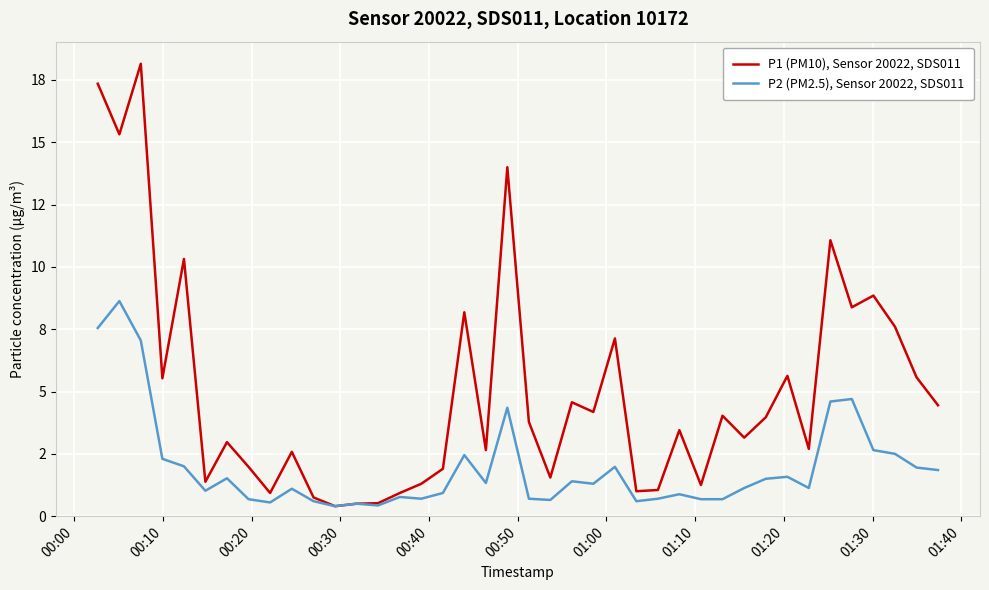

True or false: P1 (PM10), Sensor 20022, SDS011 has more than 1 interior local peaks.

True